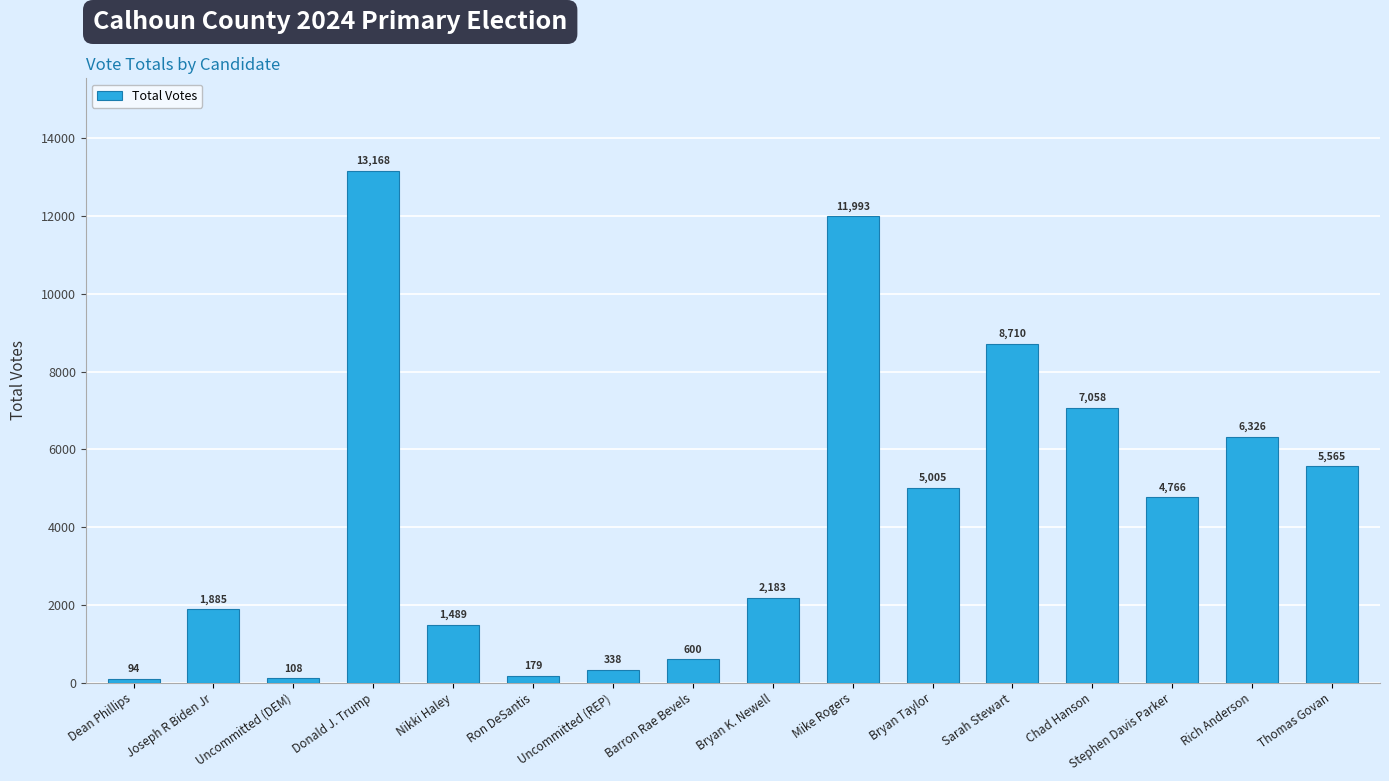

Are the bars grouped side by side (vs. stacked)?

No